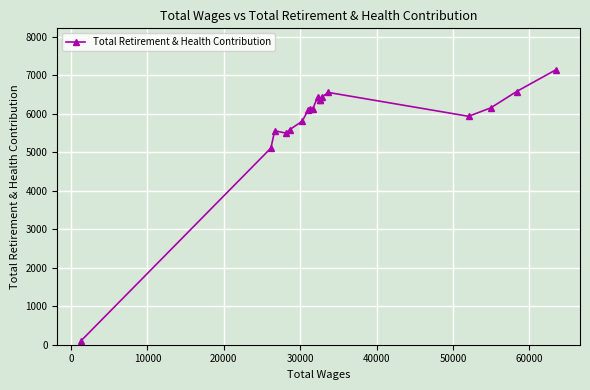

What is the sum of all values?

103897